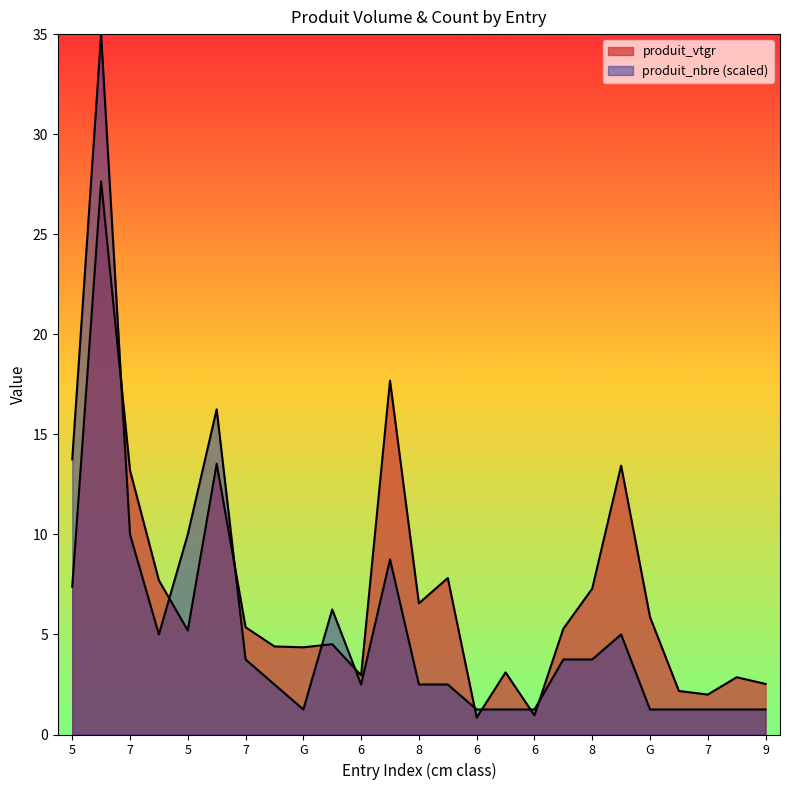

How many values in the produit_nbre series exceed 2?

16